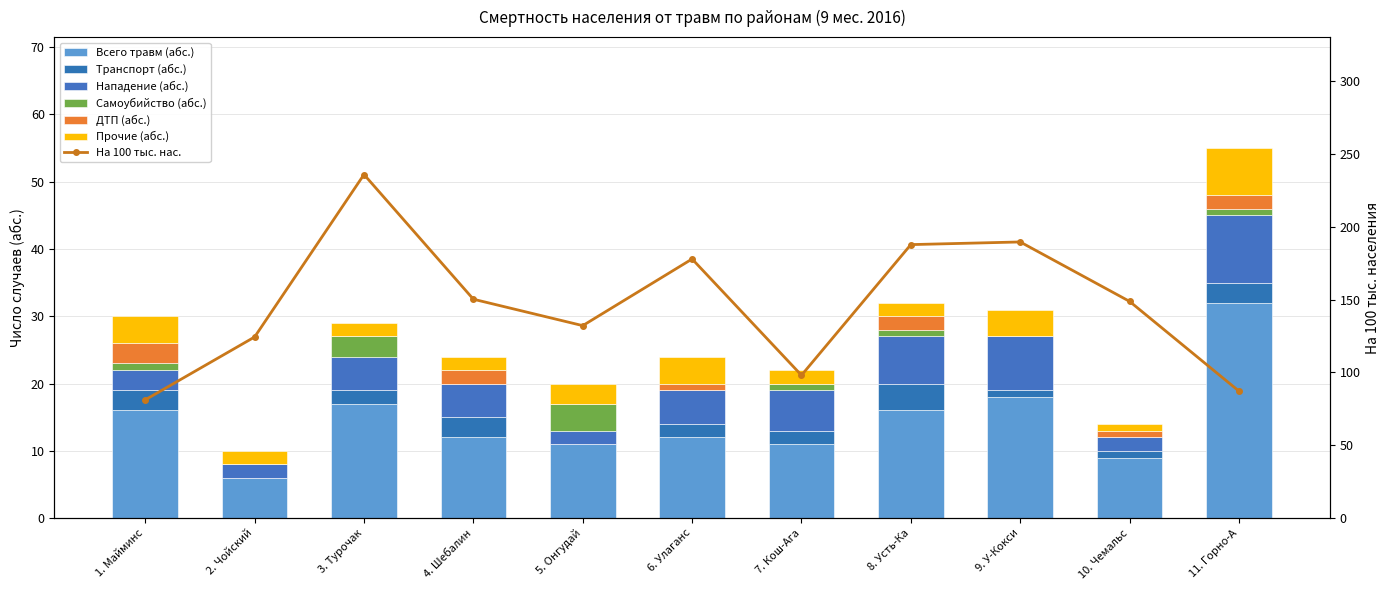

The value of Нападение (абс.) at 8. Усть-Ка is 7. True or false?

True